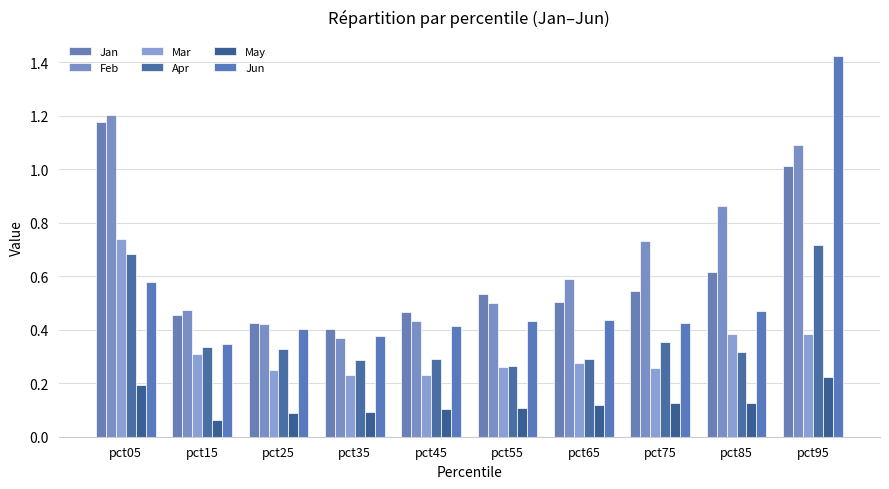

Is it true that May equals 0.1 at pct55?

True